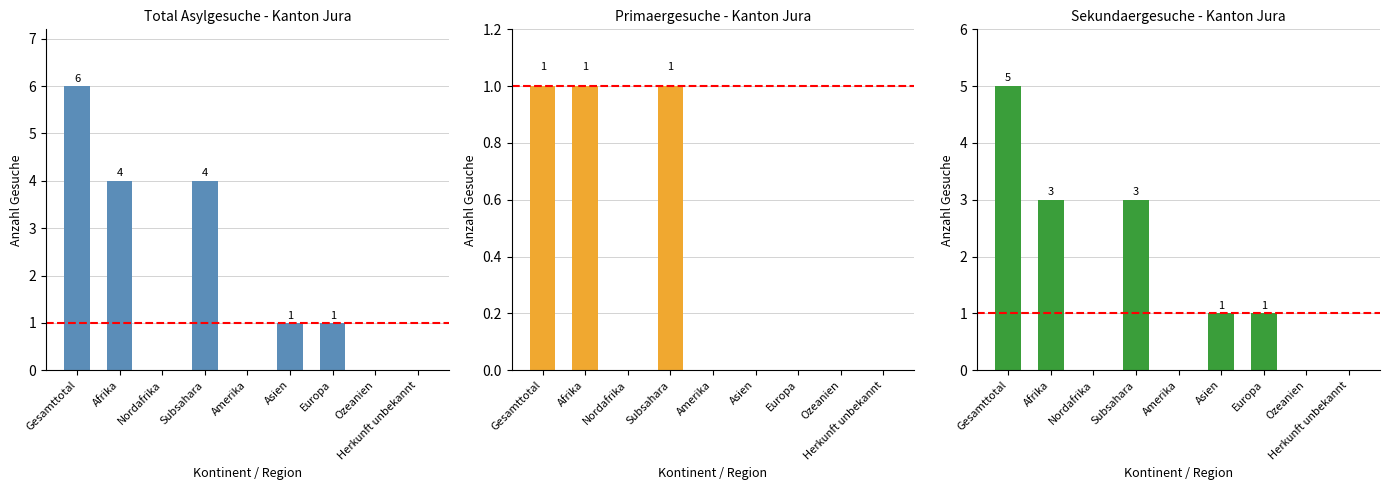

Reading left to right, what are all the values shown in this chart?

Total Asylgesuche: 6	4	0	4	0	1	1	0	0
Primaergesuche: 1	1	0	1	0	0	0	0	0
Sekundaergesuche: 5	3	0	3	0	1	1	0	0